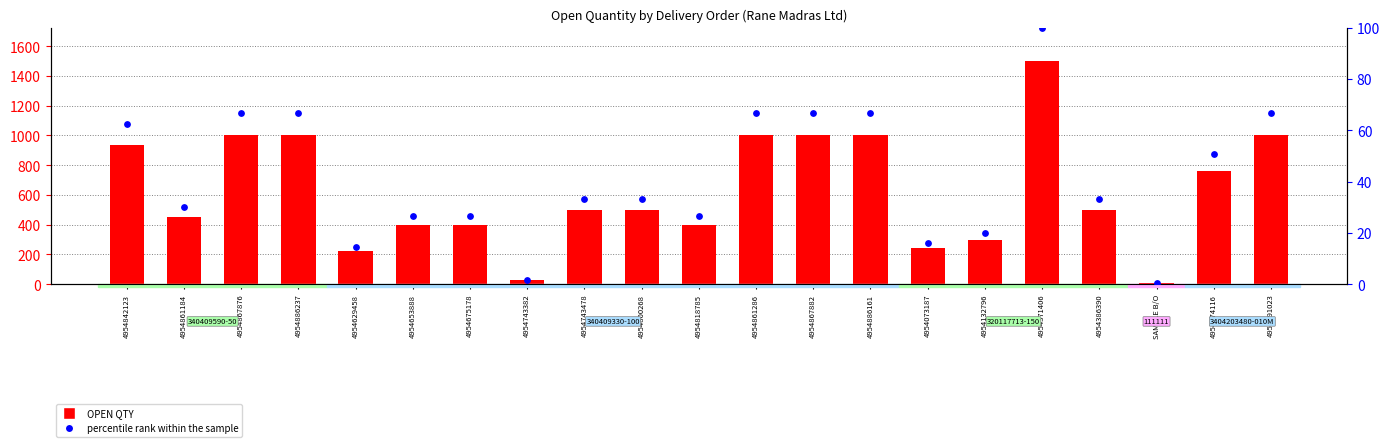

What are all the series names shown in the legend?

OPEN QTY, percentile rank within the sample